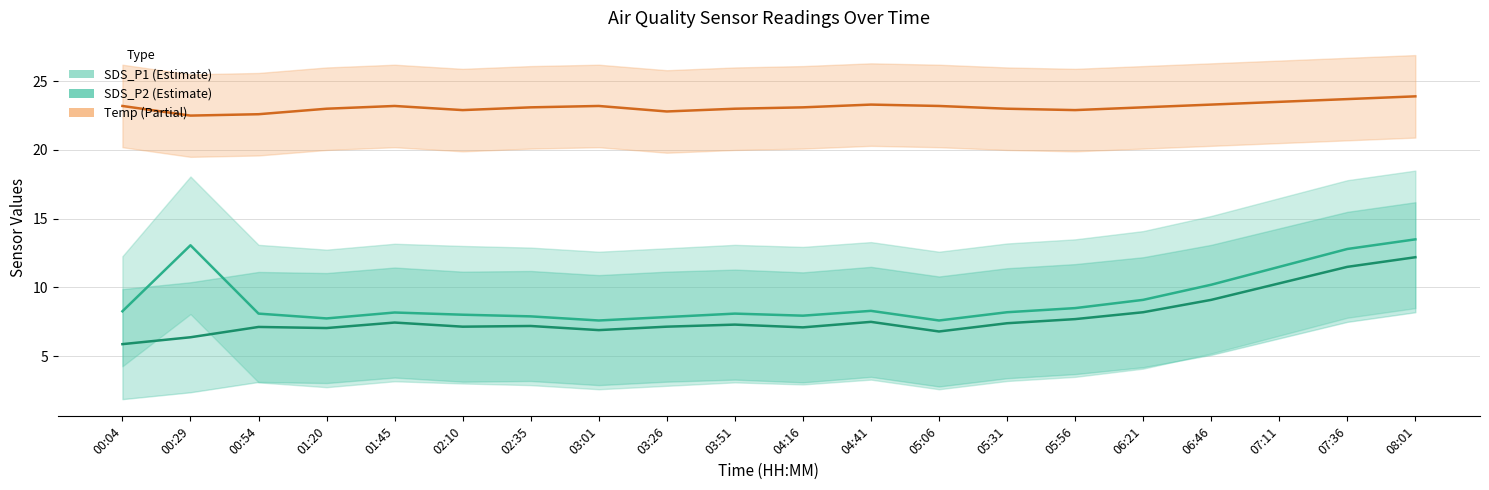

Between 05:31 and 08:01, which is larger?

08:01